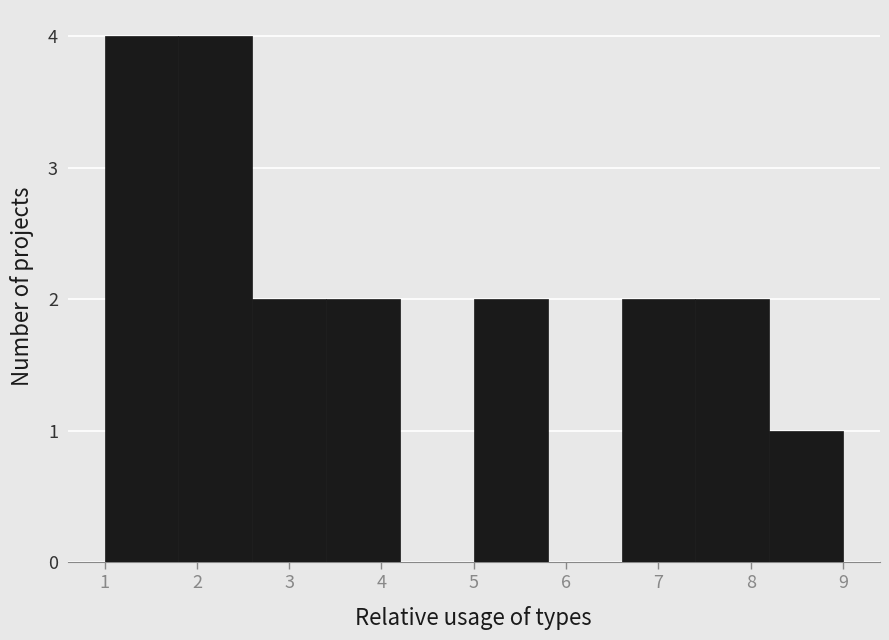

Reading left to right, transcribe this chart: for each bar, give the range it covers on the x-axis and its height. The values are not printed on the chart, so give them approximately, as read against the axis.

1.0 to 1.8: 4
1.8 to 2.6: 4
2.6 to 3.4: 2
3.4 to 4.2: 2
4.2 to 5.0: 0
5.0 to 5.8: 2
5.8 to 6.6: 0
6.6 to 7.4: 2
7.4 to 8.2: 2
8.2 to 9.0: 1